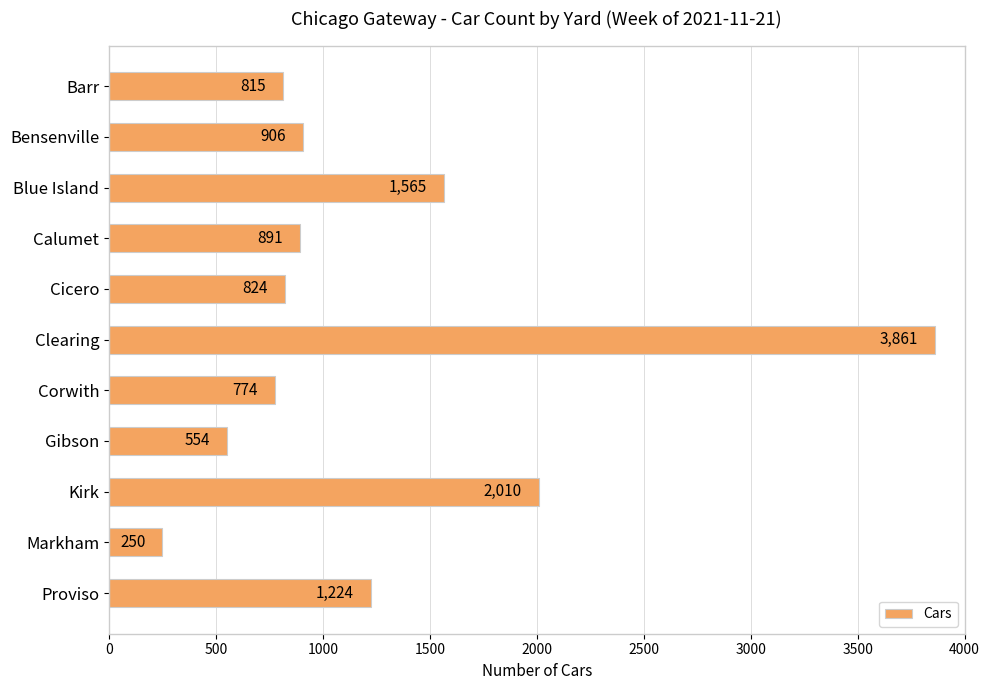

Are the bars grouped side by side (vs. stacked)?

No